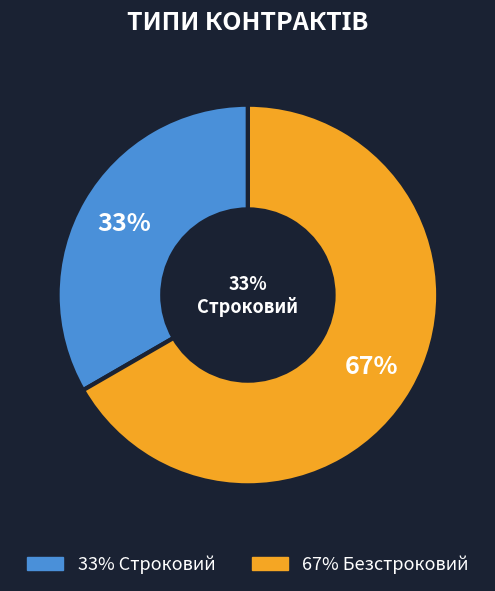

To the nearest percent, what portion does Безстроковий represent?

67%